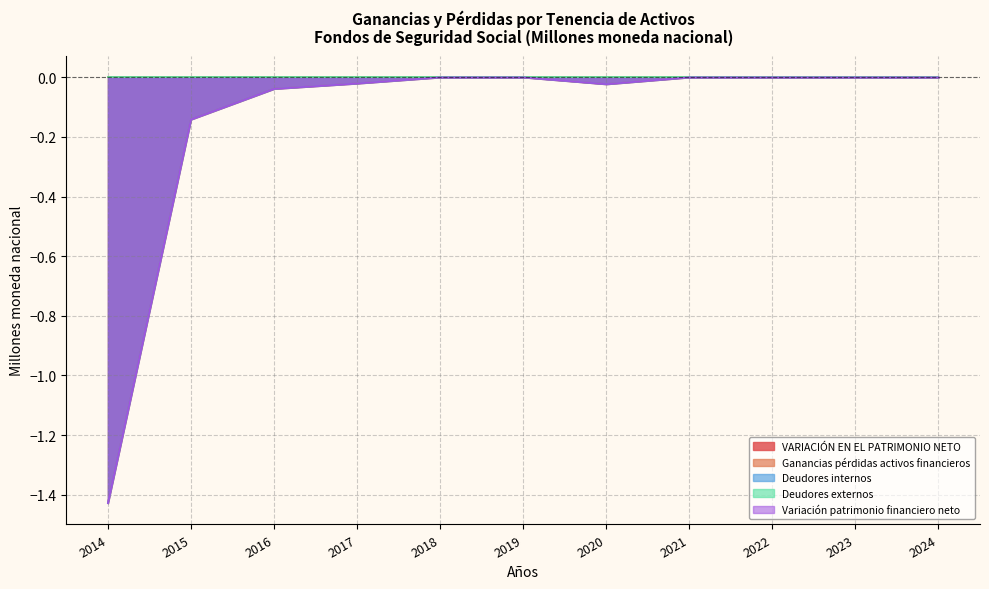

Is it true that VARIACIÓN EN EL PATRIMONIO NETO equals -0.0 at 2016?

True